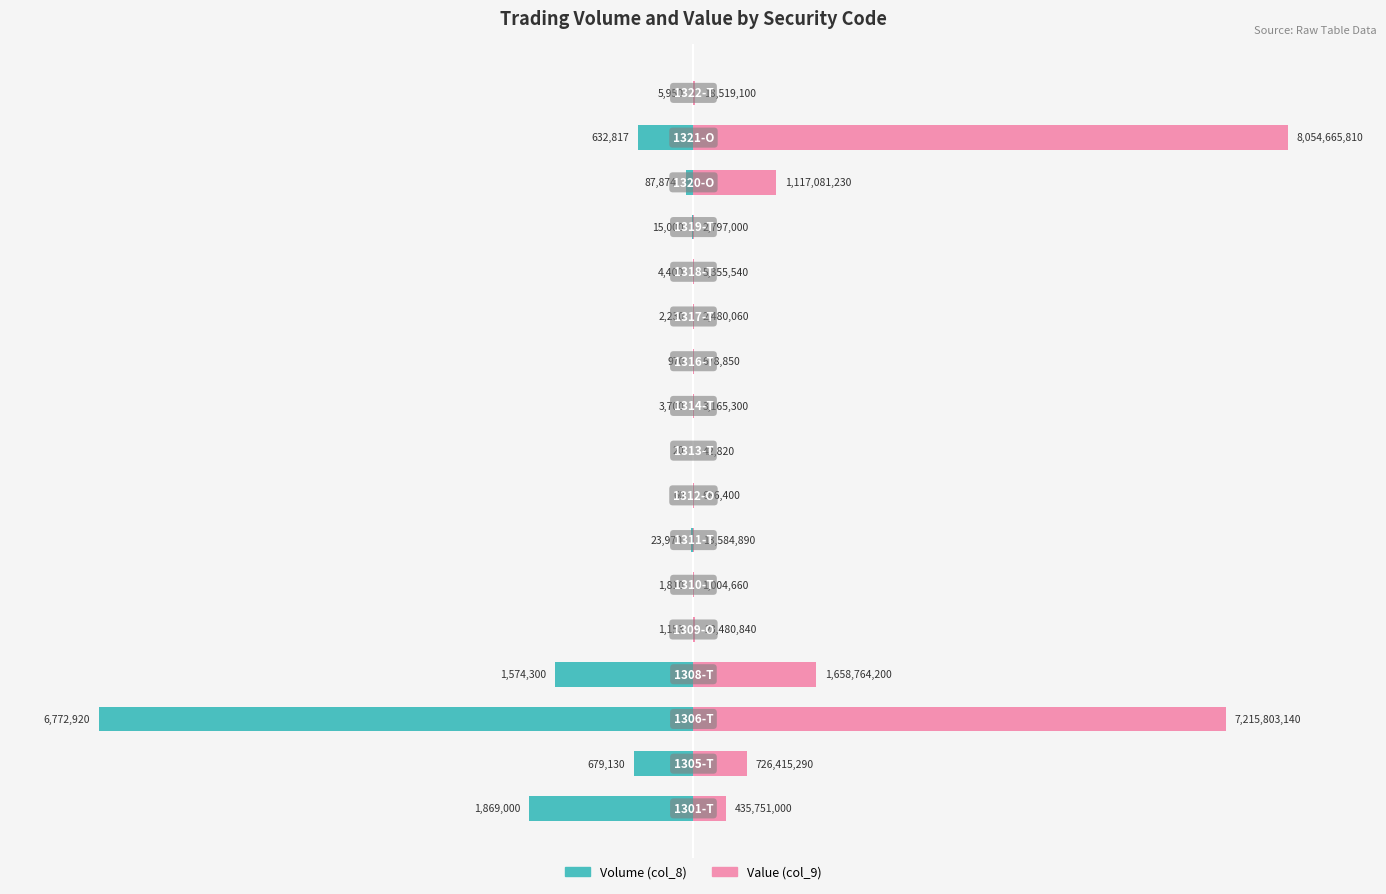

Which series has the largest total across all categories?

Value (col_9)